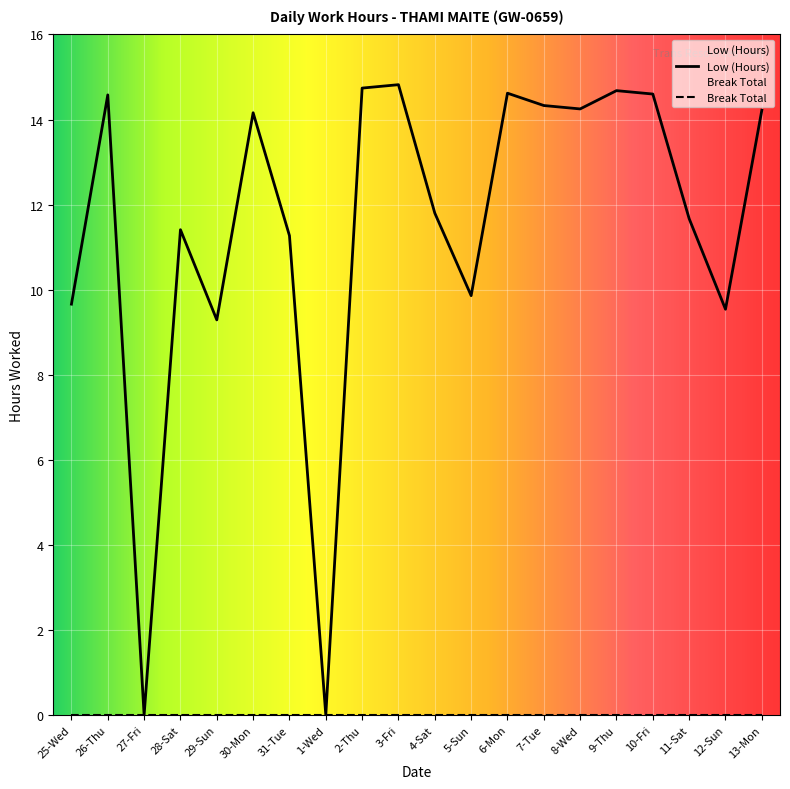

Reading right to left, extract all data points from this chart.

13-Mon=14.2	12-Sun=9.5	11-Sat=11.7	10-Fri=14.6	9-Thu=14.7	8-Wed=14.2	7-Tue=14.3	6-Mon=14.6	5-Sun=9.9	4-Sat=11.8	3-Fri=14.8	2-Thu=14.7	1-Wed=0.0	31-Tue=11.3	30-Mon=14.2	29-Sun=9.3	28-Sat=11.4	27-Fri=0.0	26-Thu=14.6	25-Wed=9.7